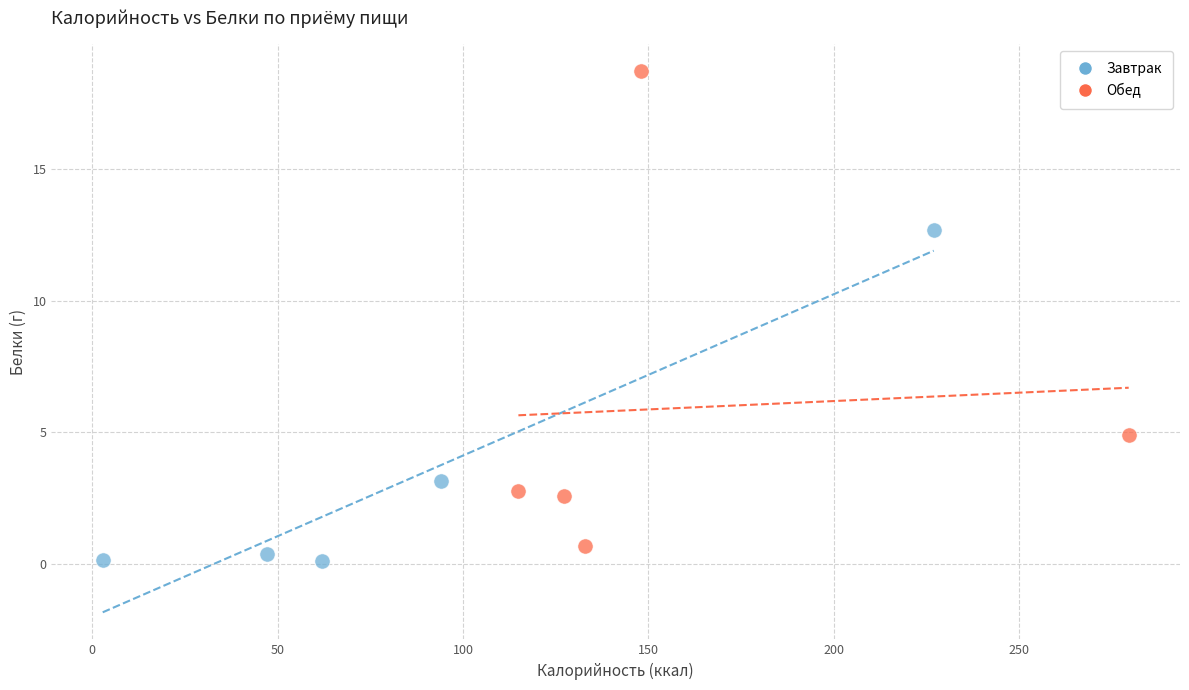

Which series contains the highest Y value?

Обед